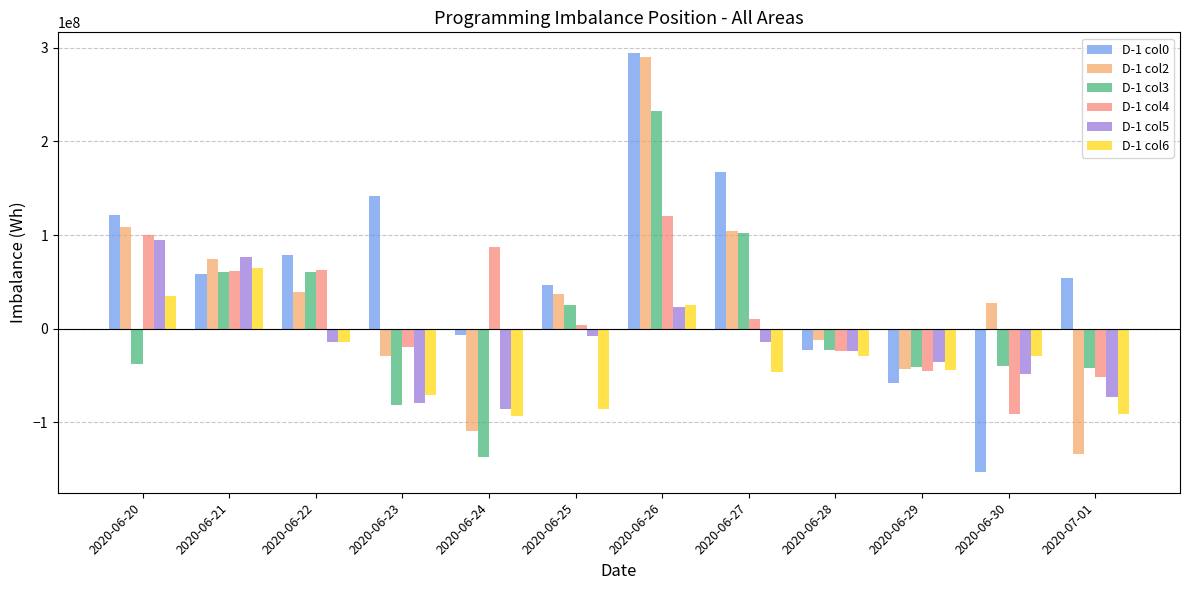

How many values in the D-1 col6 series are below -29368794?

6